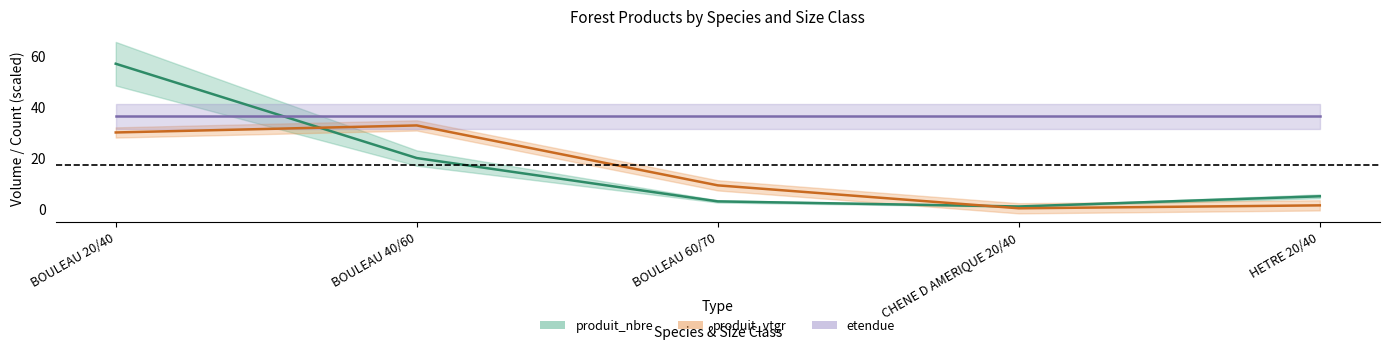

Which series has the largest range (max minus min)?

produit_nbre